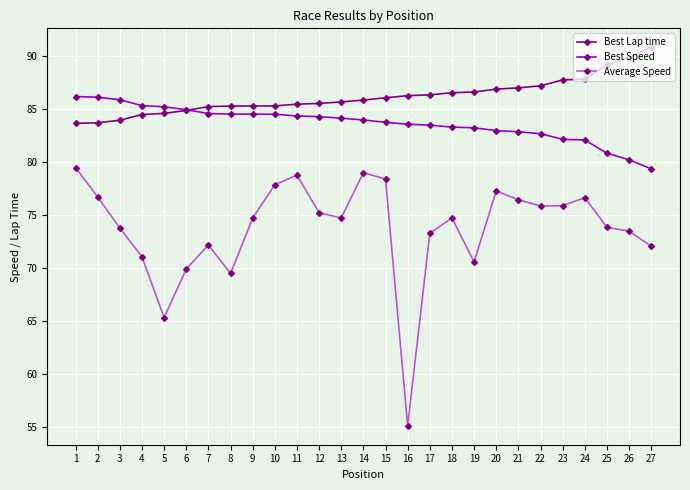

What is the difference between the highest and lowest values at 5?

19.9